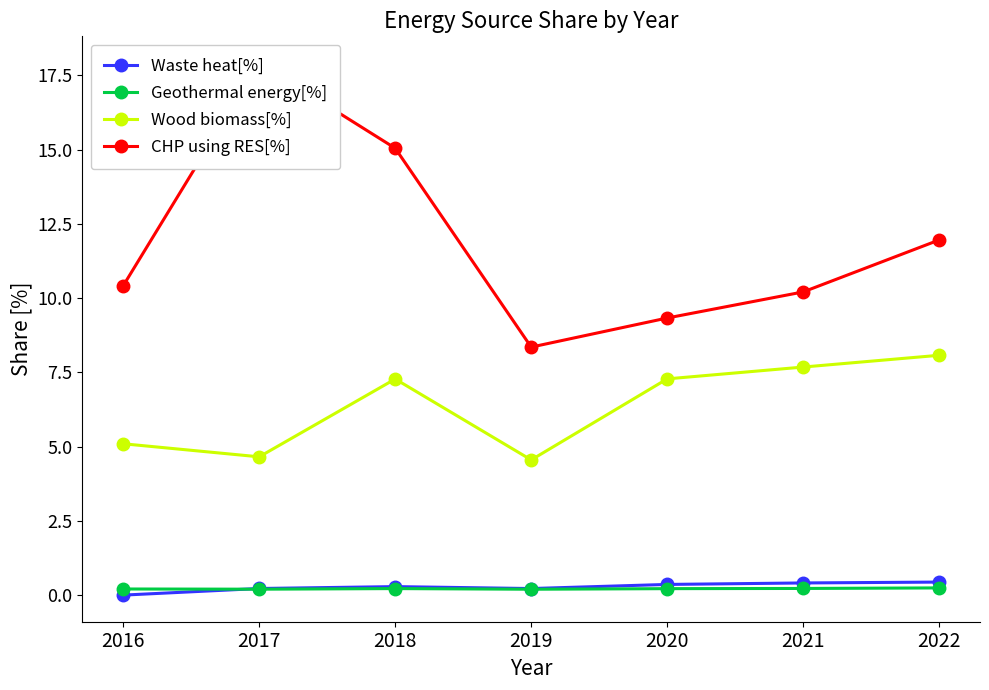

At 2021, list the series in order from largest to smallest.

CHP using RES[%], Wood biomass[%], Waste heat[%], Geothermal energy[%]